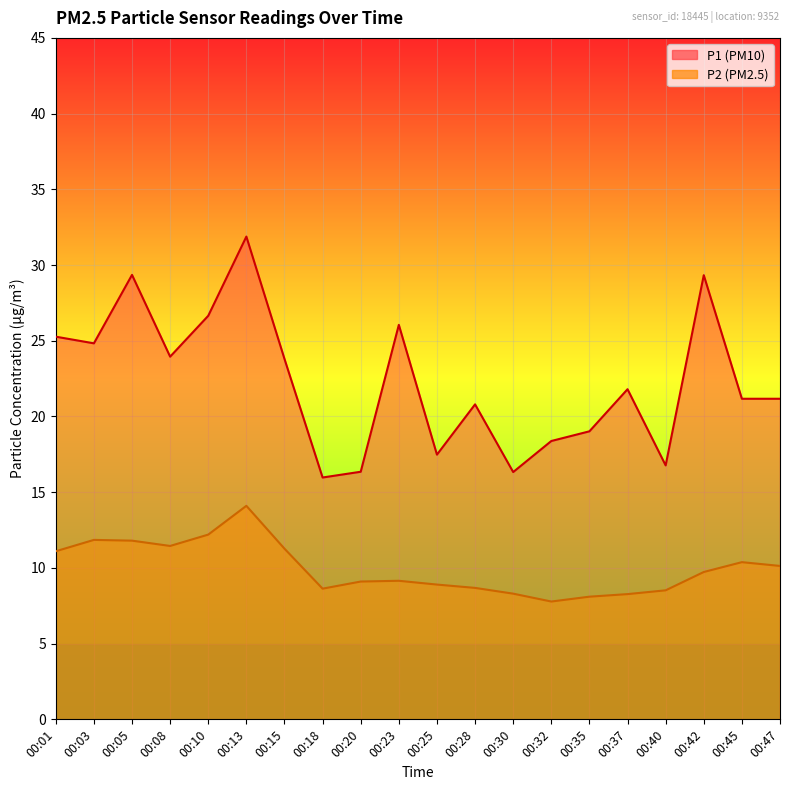

Reading right to left, what are all the values shown in this chart?

P1: 21.2	21.2	29.3	16.8	21.8	19.0	18.4	16.3	20.8	17.5	26.1	16.4	16.0	23.8	31.9	26.6	23.9	29.4	24.8	25.3
P2: 10.1	10.4	9.7	8.5	8.3	8.1	7.8	8.3	8.7	8.9	9.2	9.1	8.6	11.3	14.1	12.2	11.4	11.8	11.8	11.1